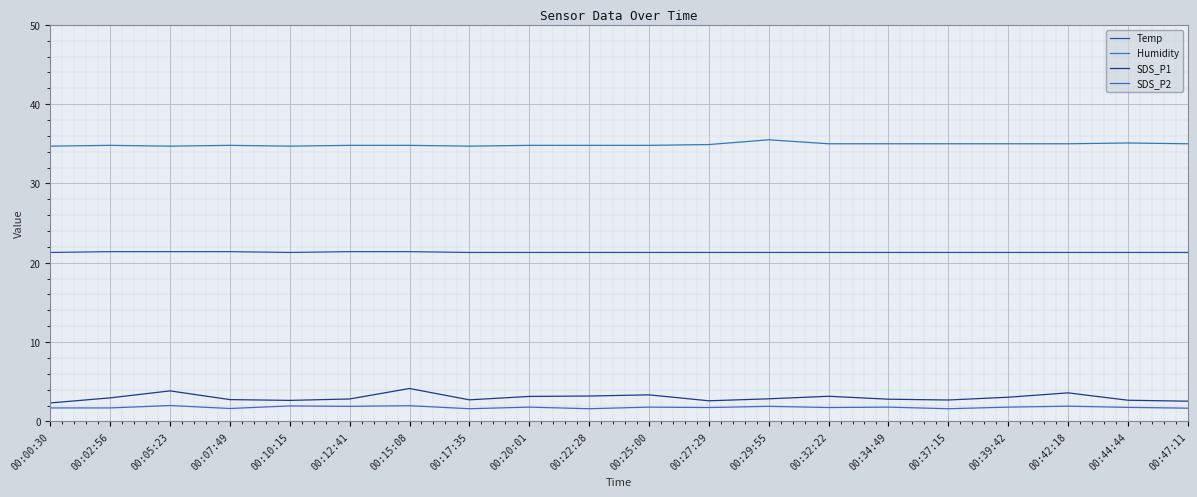

Which series has the largest total across all categories?

Humidity